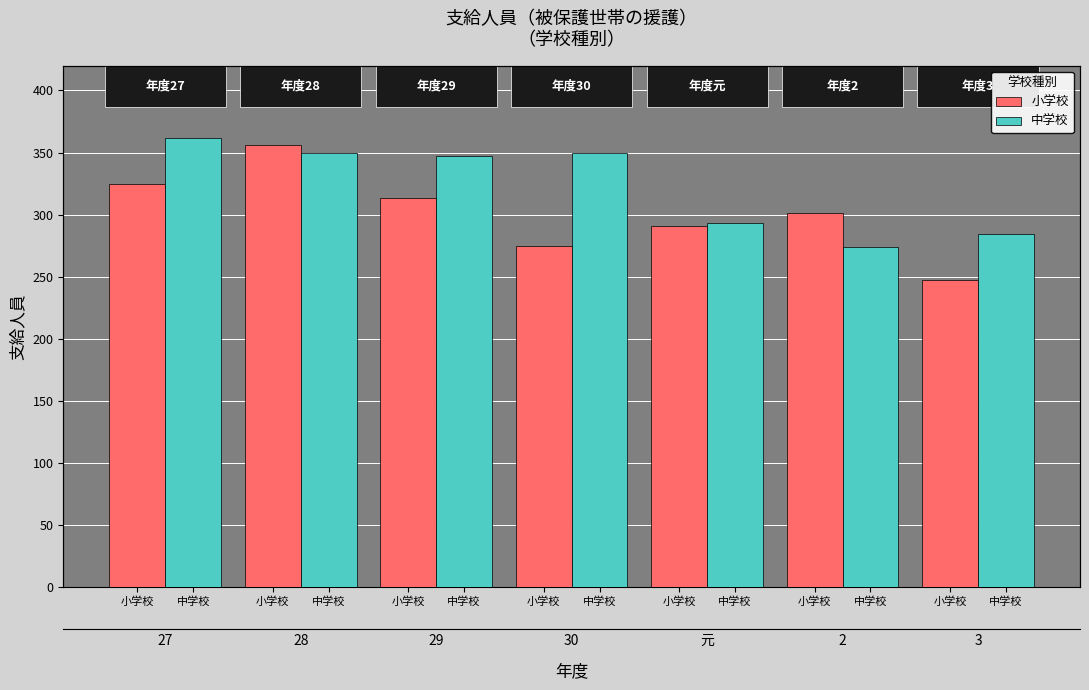

What is the sum of the 小学校 values at 中学校 and 小学校?

588